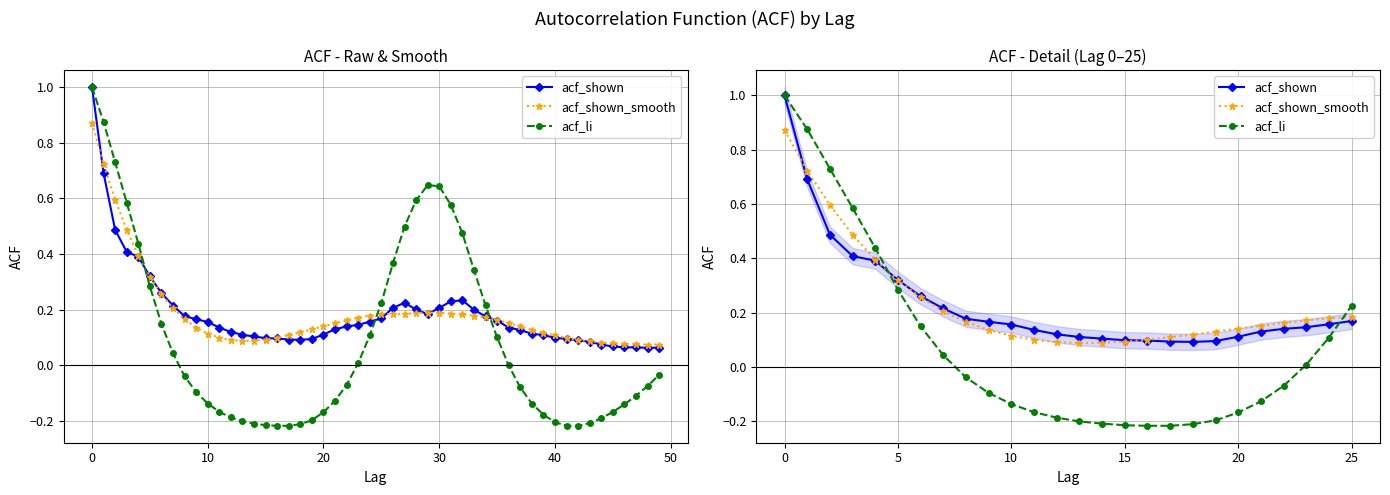

What are all the series names shown in the legend?

acf_shown, acf_shown_smooth, acf_li